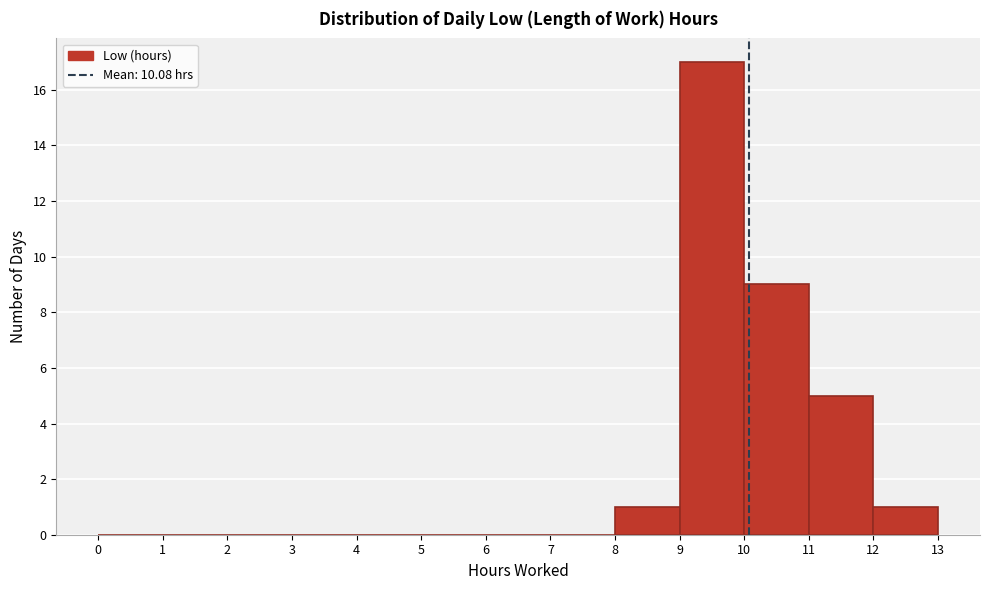

Reading left to right, transcribe this chart: for each bar, give the range it covers on the x-axis and its height. The values are not printed on the chart, so give them approximately, as read against the axis.

0 to 1: 0
1 to 2: 0
2 to 3: 0
3 to 4: 0
4 to 5: 0
5 to 6: 0
6 to 7: 0
7 to 8: 0
8 to 9: 1
9 to 10: 17
10 to 11: 9
11 to 12: 5
12 to 13: 1